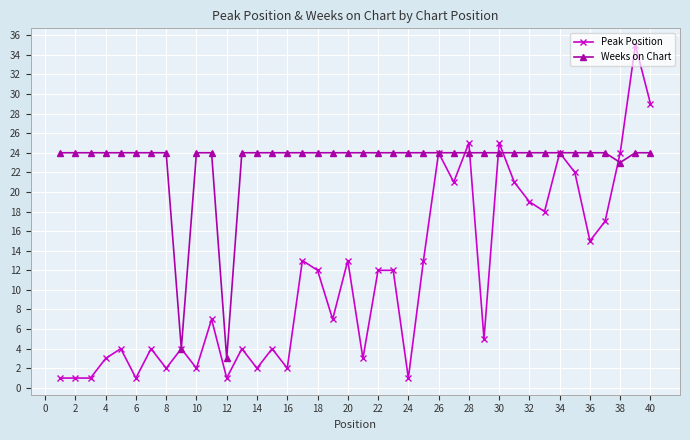

What is the value of the Peak Position point at the 30th from the left?

25